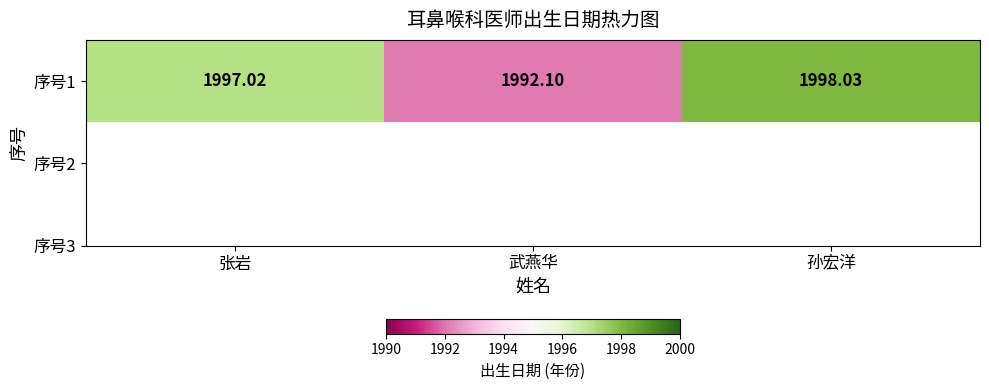

What is the smallest value displayed?

1992.1